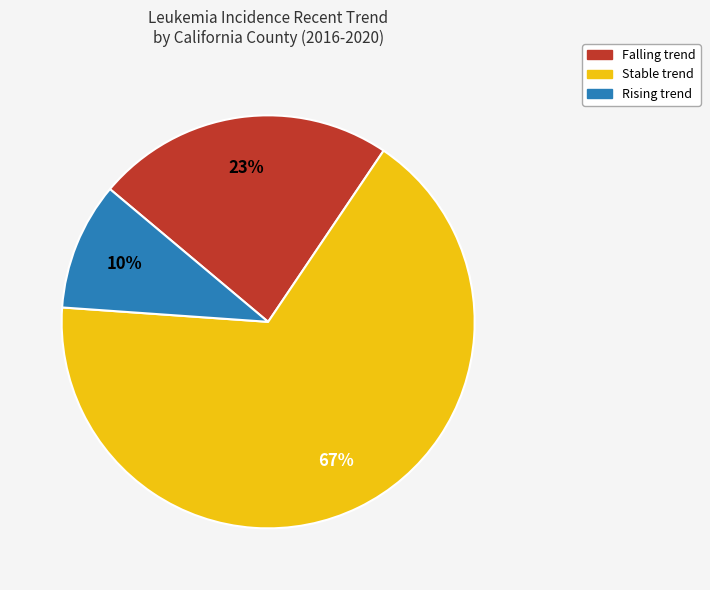

Does any single category account for the majority?

Yes